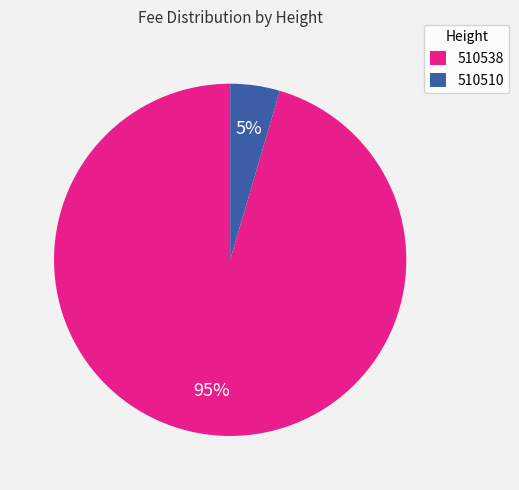

Rank the categories by value from lowest to highest.

510510, 510538